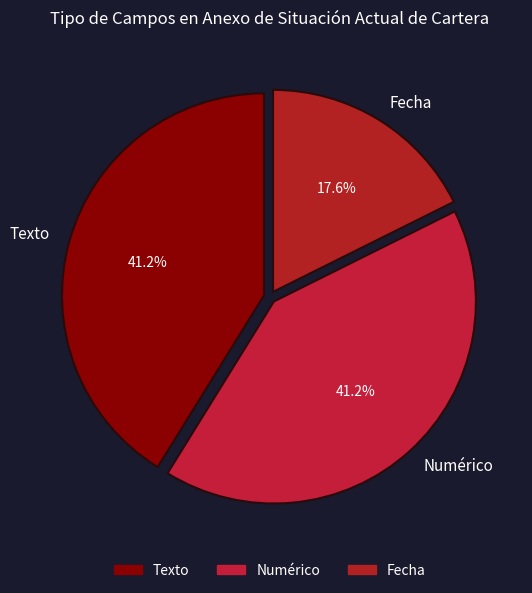

To the nearest percent, what is the difference between the Texto and Fecha slice percentages?

24%